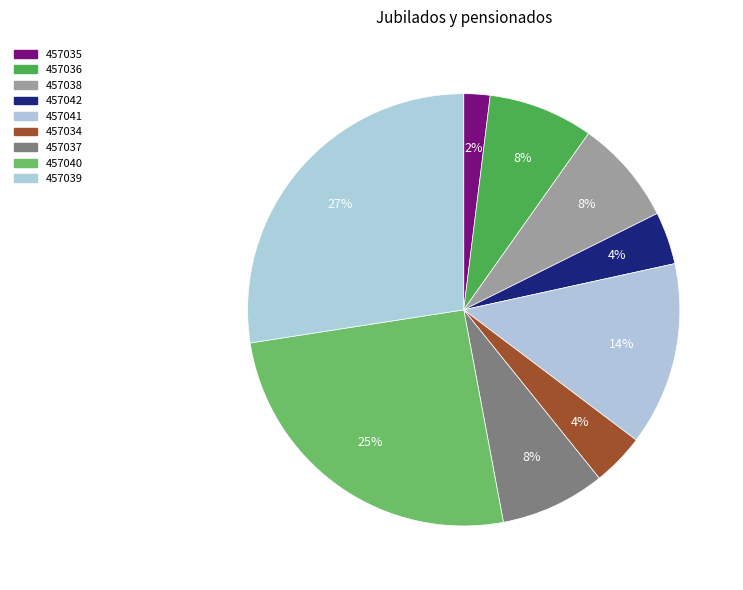

Which slice is the smallest?

457035